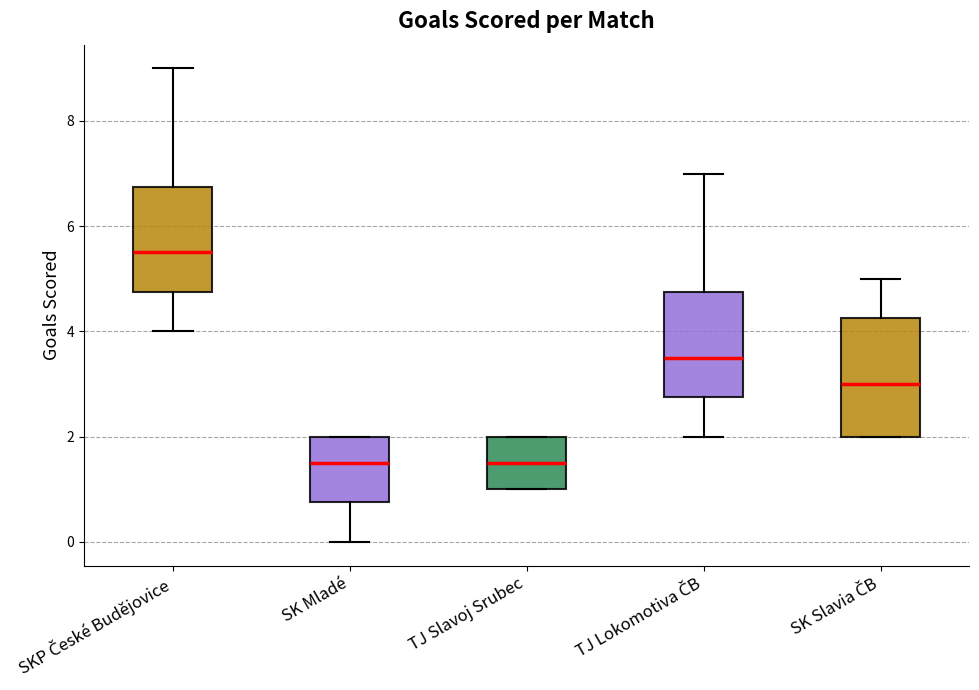

Which box has the highest median line?

SKP České Budějovice